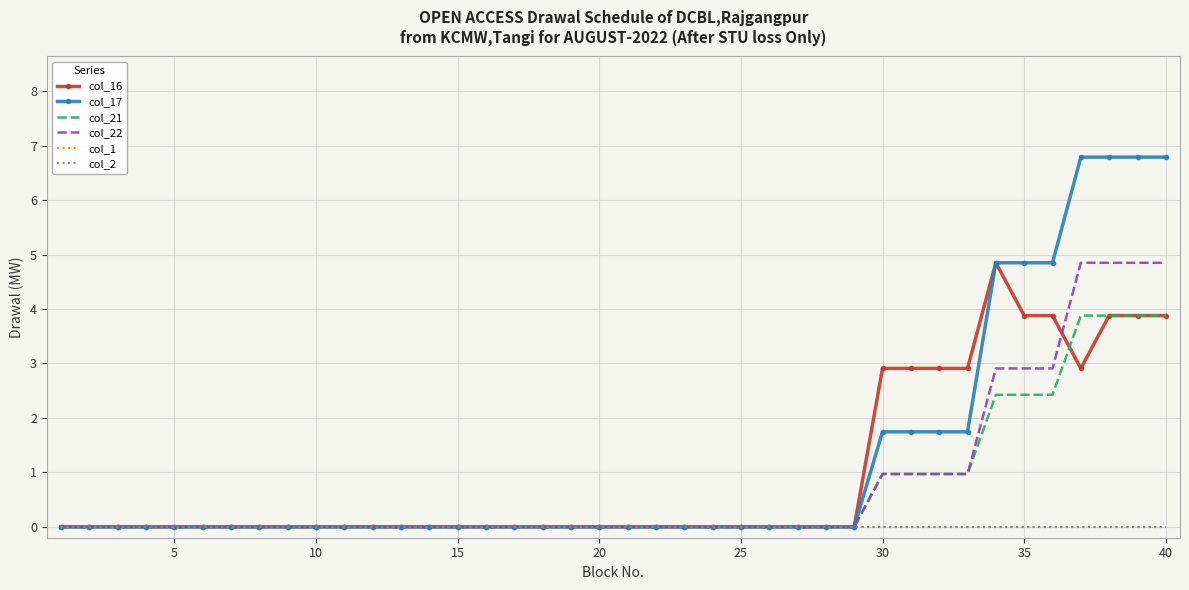

Count the col_16 values in the range 0 to 2.

29